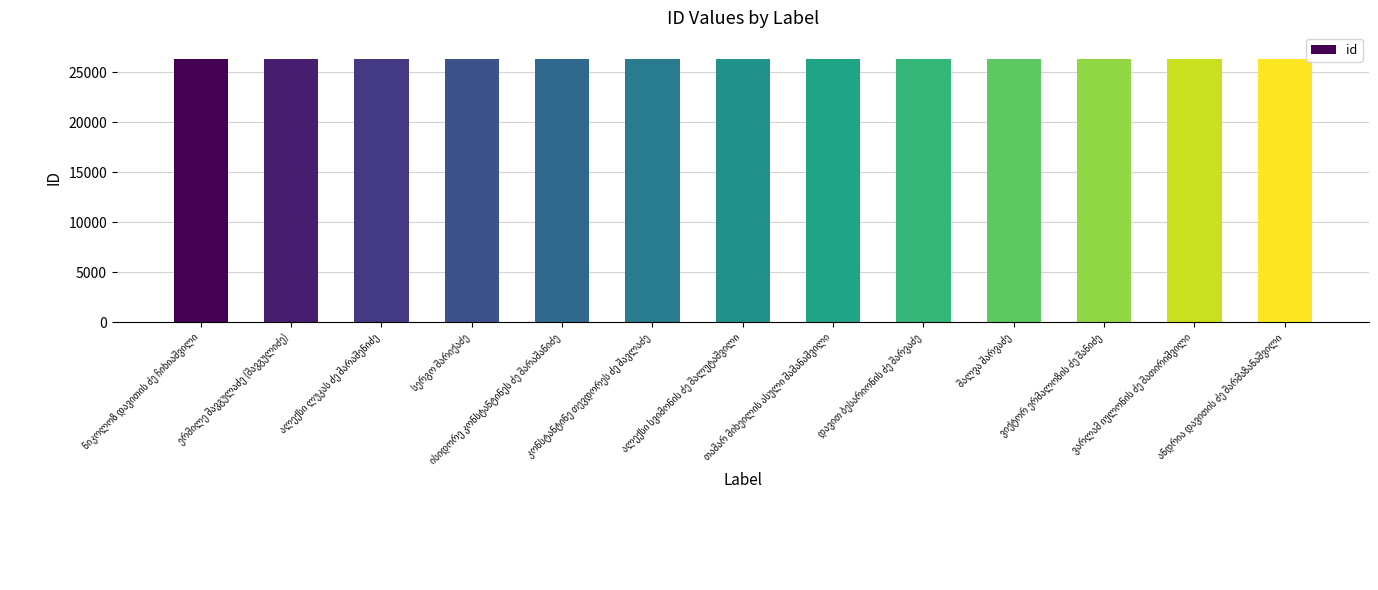

Are the bars grouped side by side (vs. stacked)?

No